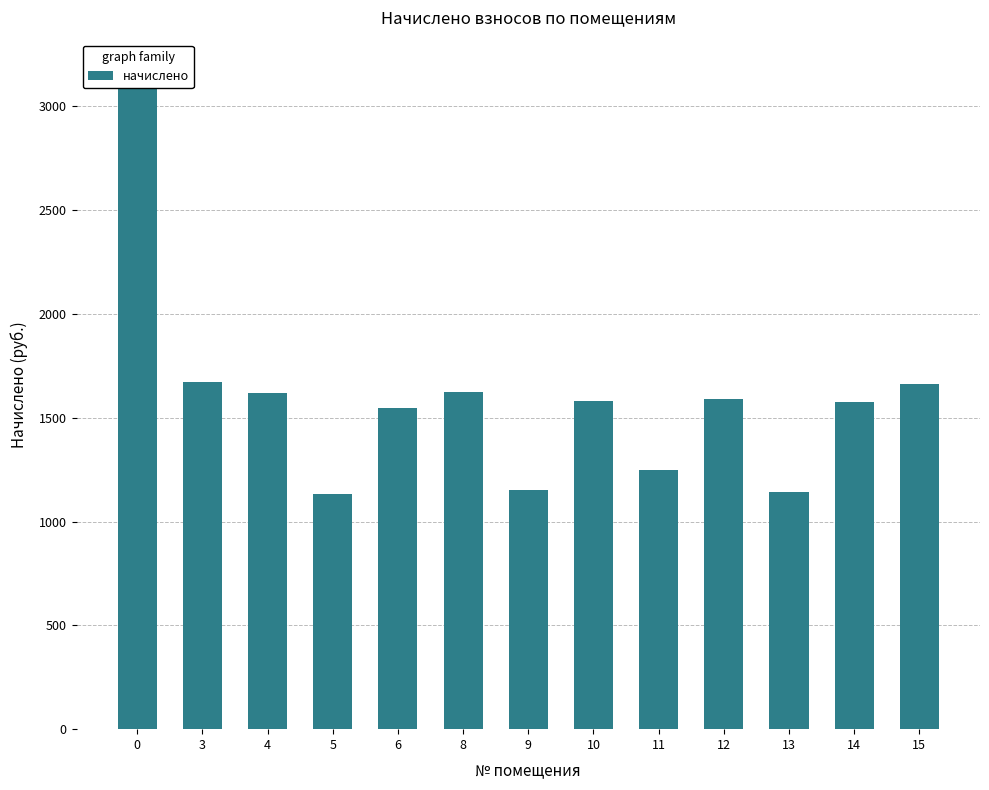

Is it true that the value at 4 is 2338.2?

False